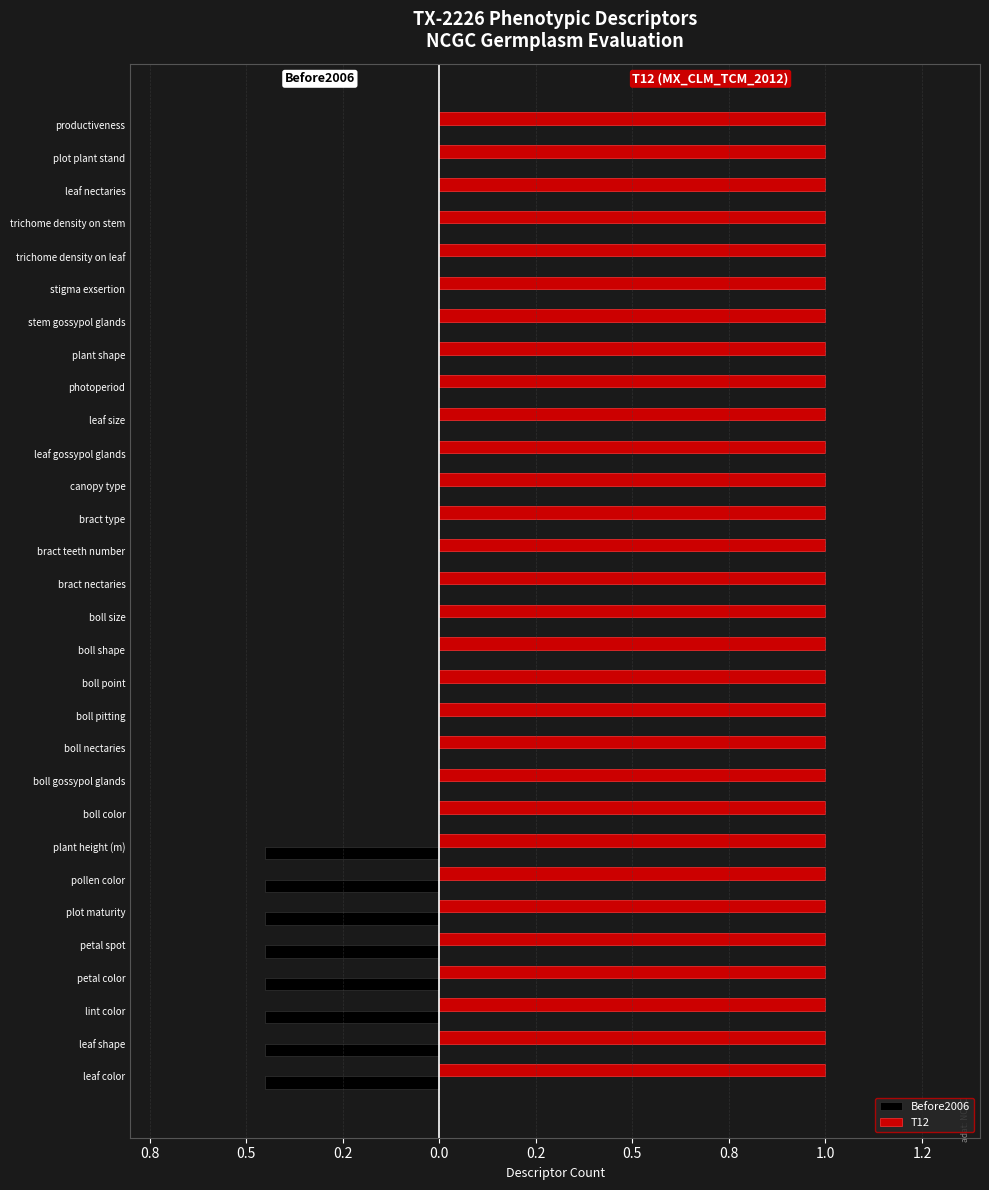

Rank the series by their average value, from highest to lowest.

T12, Before2006